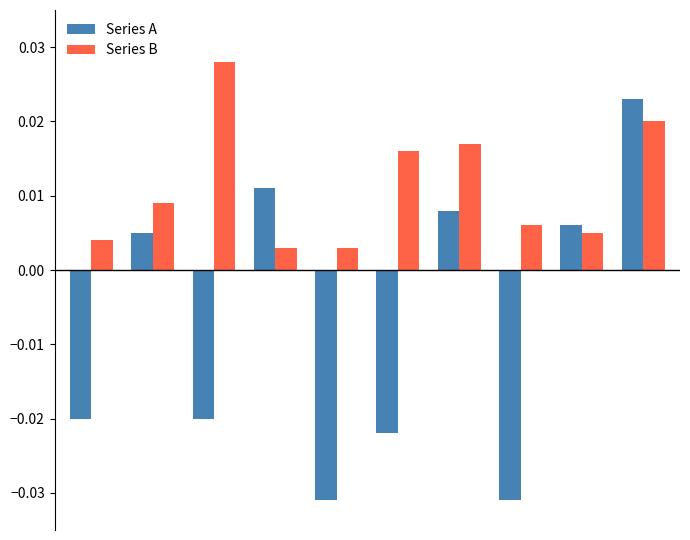

Rank the series by their average value, from lowest to highest.

Series A, Series B